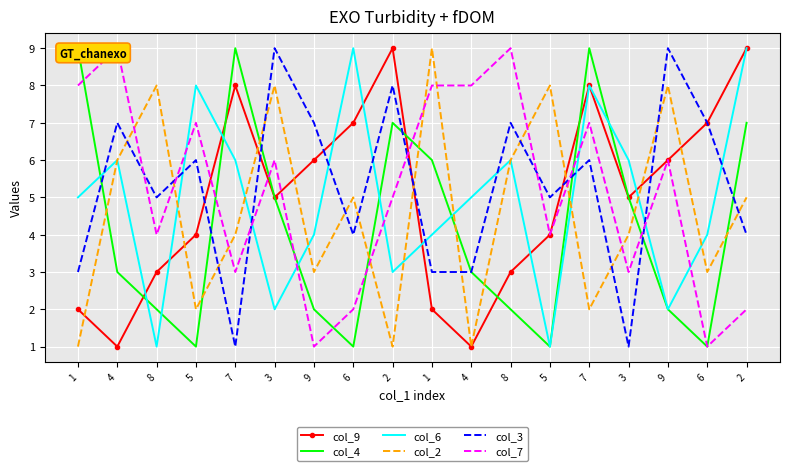

Reading left to right, list all the values displayed in this chart.

col_9: 1=2	4=1	8=3	5=4	7=8	3=5	9=6	6=7	2=9	1=2	4=1	8=3	5=4	7=8	3=5	9=6	6=7	2=9
col_4: 1=9	4=3	8=2	5=1	7=9	3=5	9=2	6=1	2=7	1=6	4=3	8=2	5=1	7=9	3=5	9=2	6=1	2=7
col_6: 1=5	4=6	8=1	5=8	7=6	3=2	9=4	6=9	2=3	1=4	4=5	8=6	5=1	7=8	3=6	9=2	6=4	2=9
col_2: 1=1	4=6	8=8	5=2	7=4	3=8	9=3	6=5	2=1	1=9	4=1	8=6	5=8	7=2	3=4	9=8	6=3	2=5
col_3: 1=3	4=7	8=5	5=6	7=1	3=9	9=7	6=4	2=8	1=3	4=3	8=7	5=5	7=6	3=1	9=9	6=7	2=4
col_7: 1=8	4=9	8=4	5=7	7=3	3=6	9=1	6=2	2=5	1=8	4=8	8=9	5=4	7=7	3=3	9=6	6=1	2=2